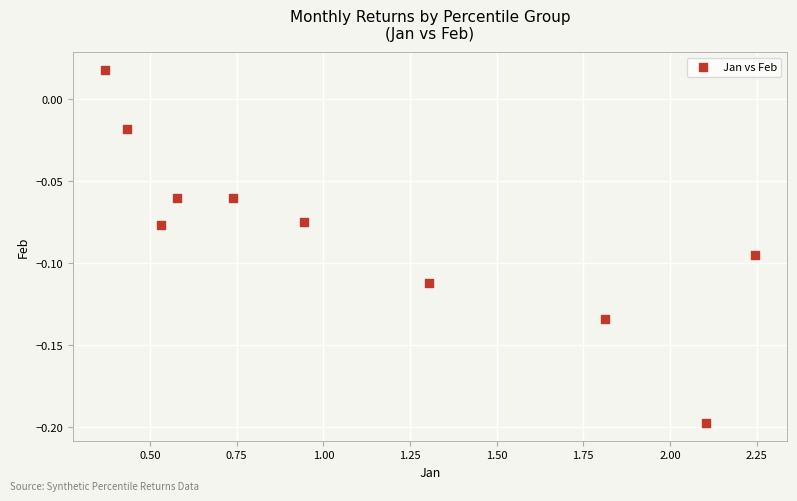

What is the range of X values (max minus min)?

1.9